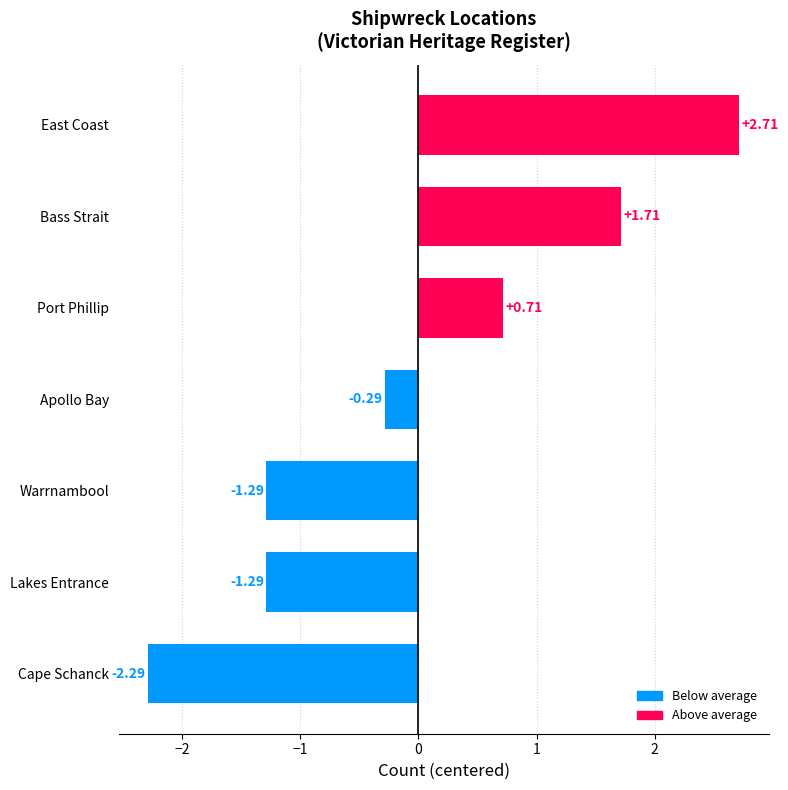

Where is the data nearest to the value 0?

Apollo Bay